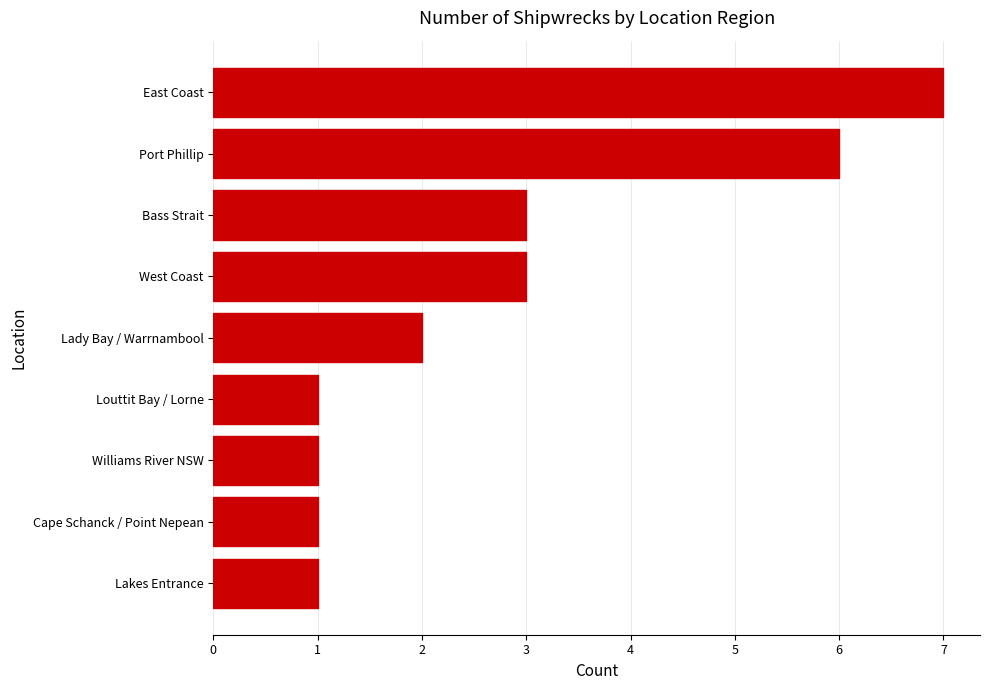

What is the smallest value displayed?

1